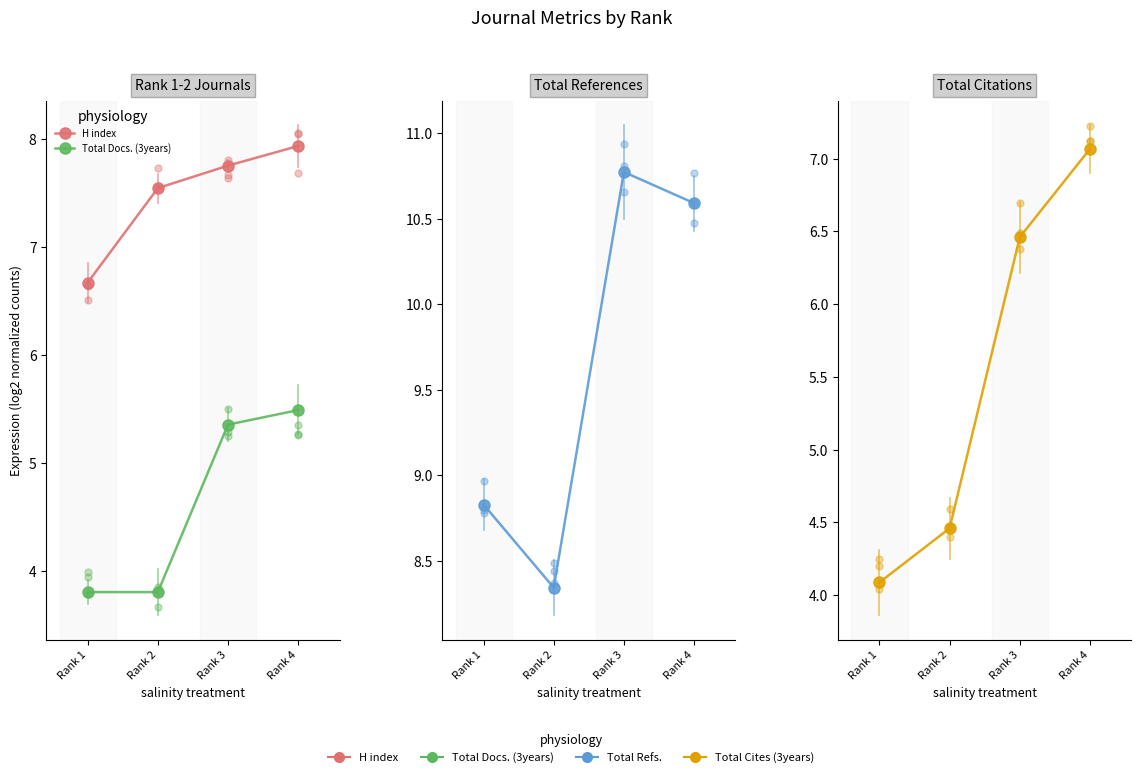

How many series are shown in this chart?

4